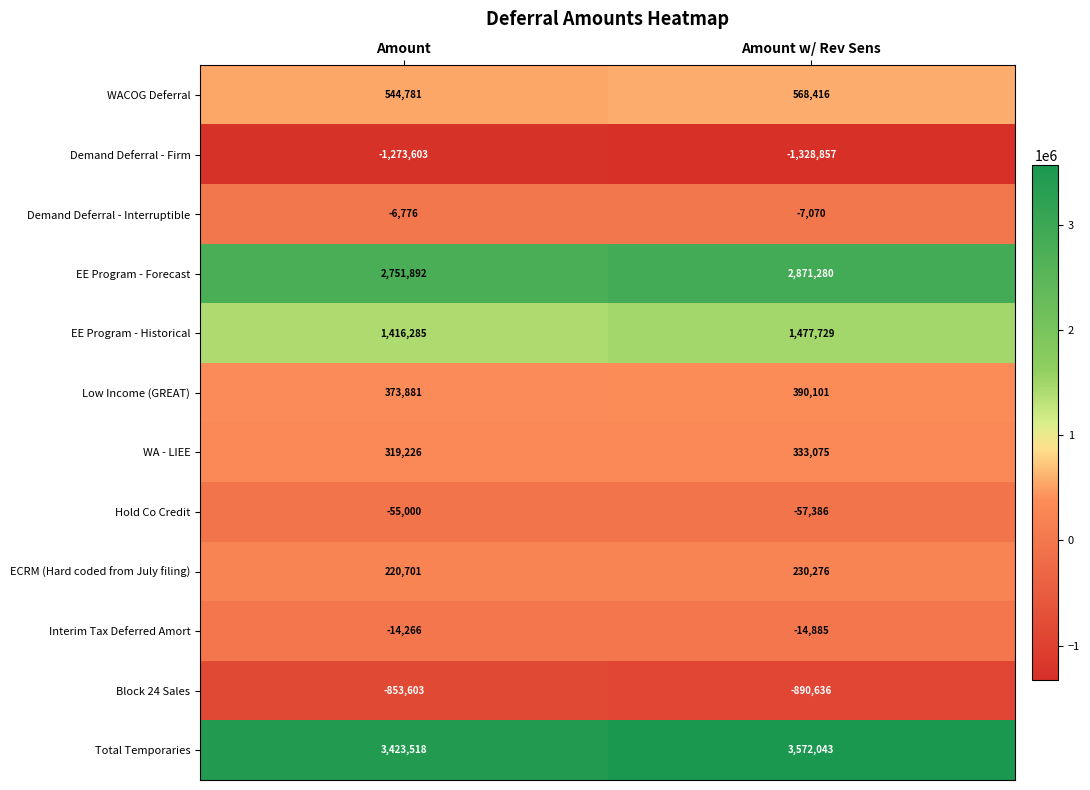

What is the total value across all series at Amount w/ Rev Sens?

7144086